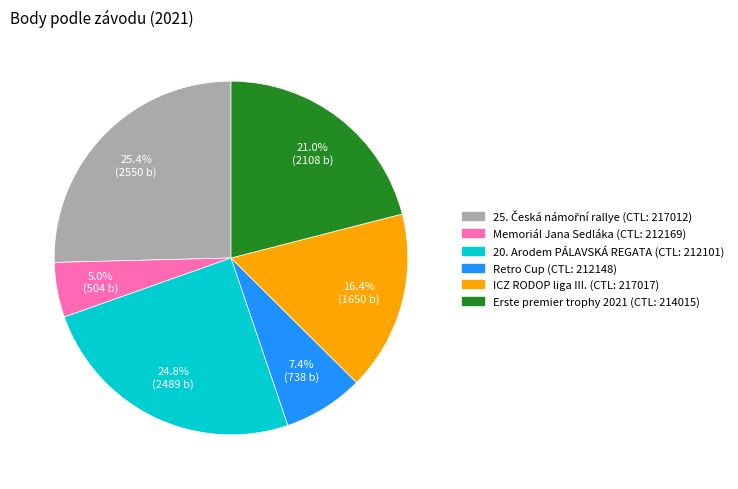

Is there a majority slice in this chart?

No